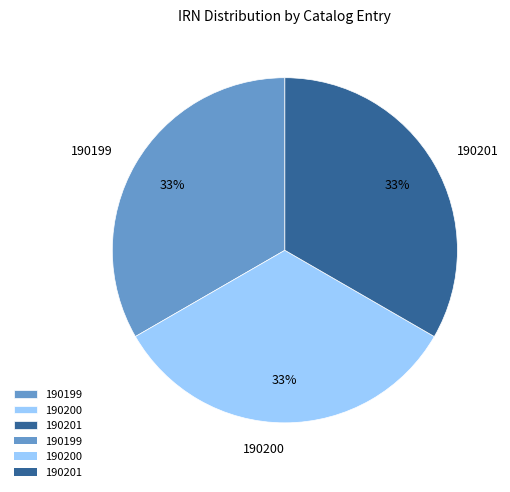

Approximately how many times larger is the value at 190200 compared to 190199?

1.0